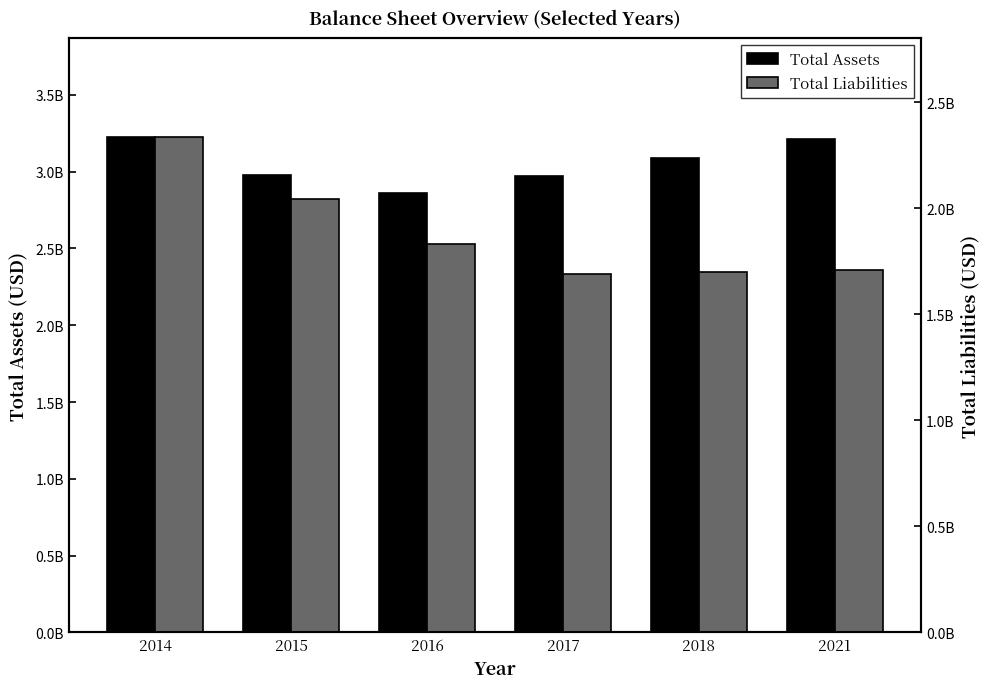

Rank the series by their maximum value, from lowest to highest.

Total Liabilities, Total Assets